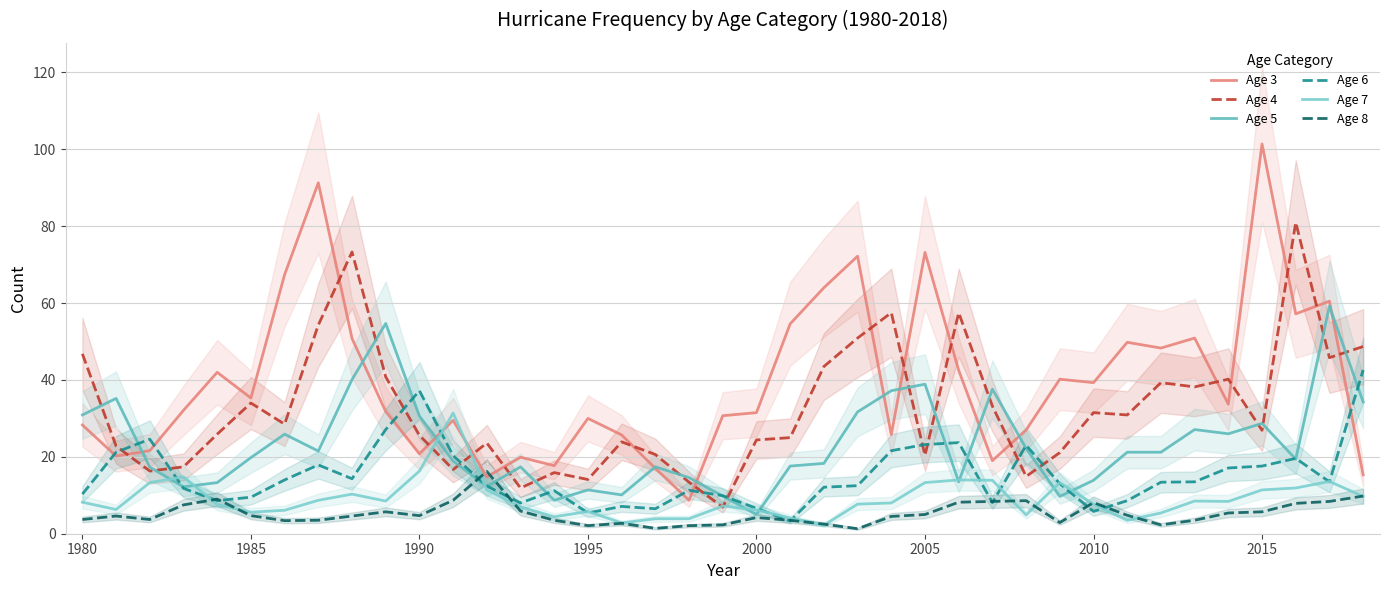

What is the maximum value for Age 4?

81.0